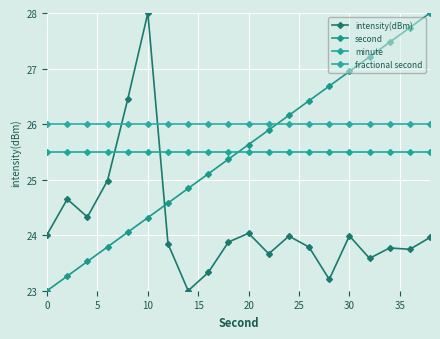

How many data points in second are less than 25?

8